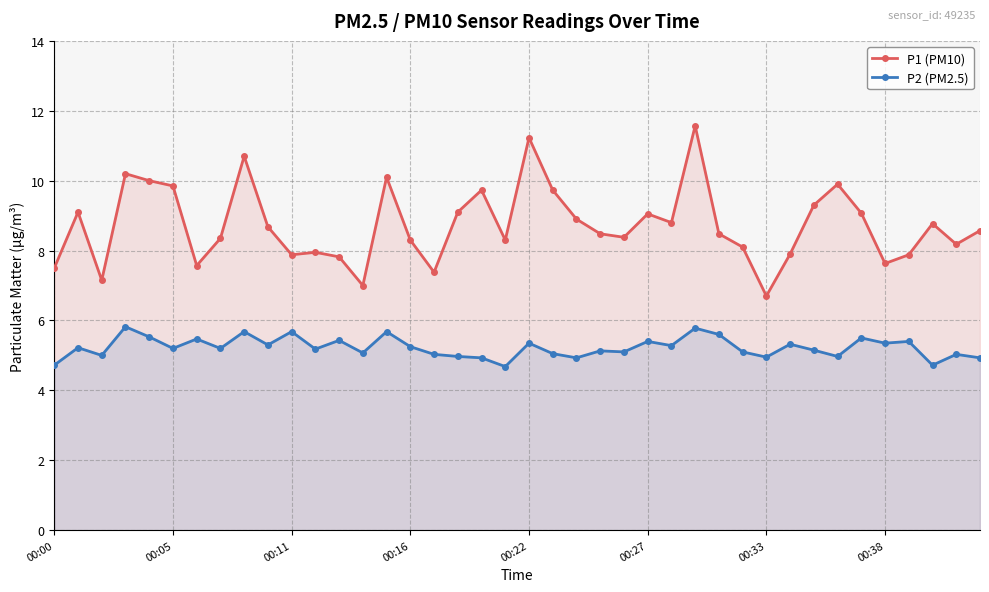

Does the chart display data point markers on the line(s)?

Yes